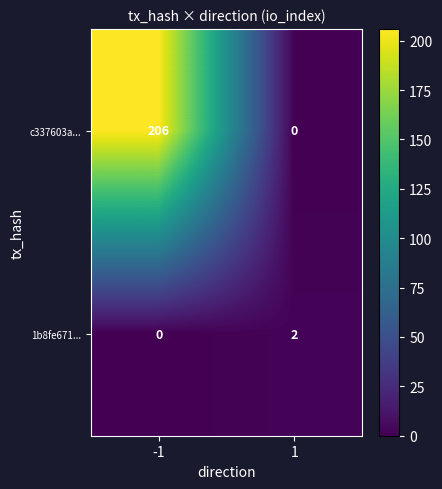

List the labels in order of c337603a... value, smallest first.

1, -1